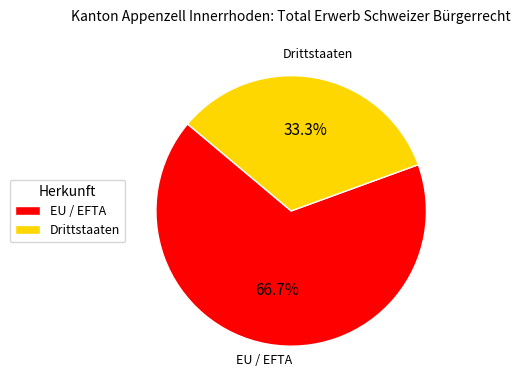

To the nearest percent, what is the combined percentage of EU / EFTA and Drittstaaten?

100%